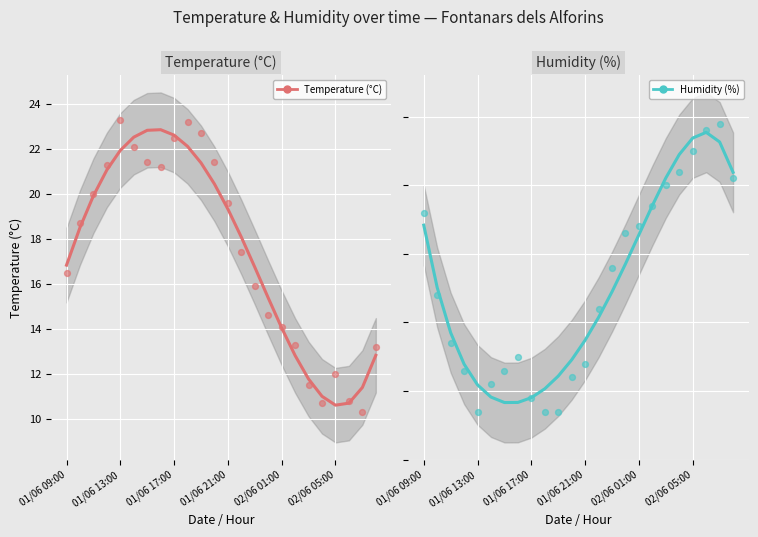

Which series has the widest spread of Y values?

Humidity (%)